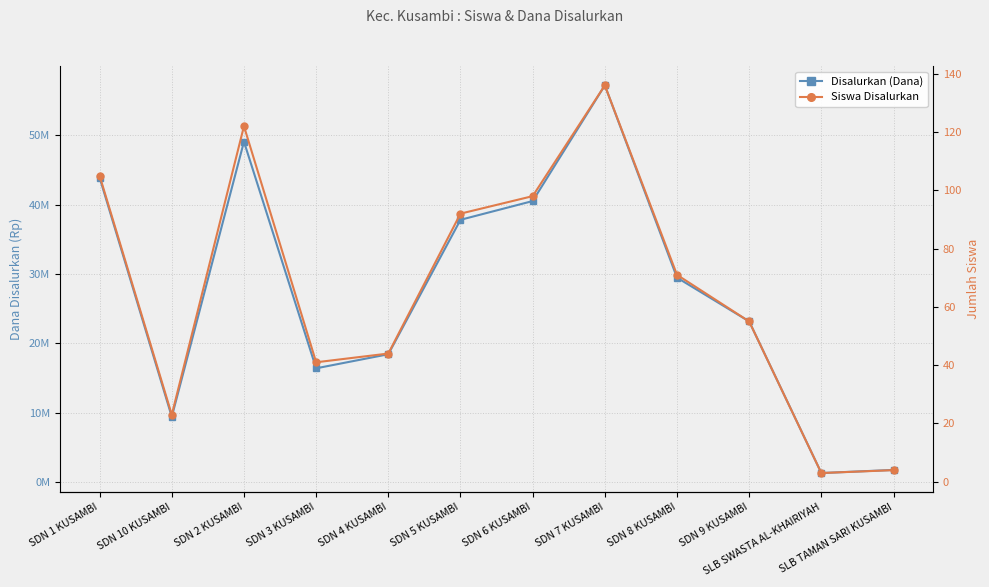

What is the difference between the Disalurkan (Dana) values at SDN 7 KUSAMBI and SDN 8 KUSAMBI?

27675000